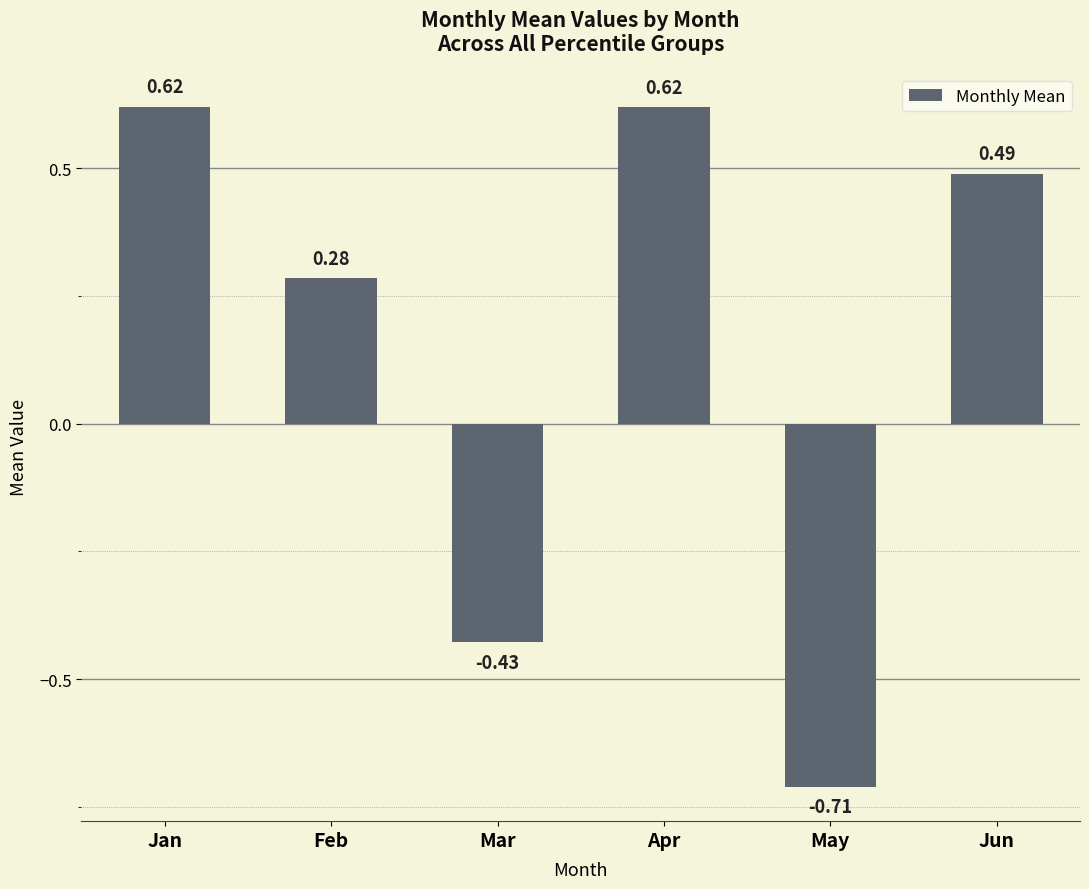

Which label corresponds to the smallest value in the chart?

May